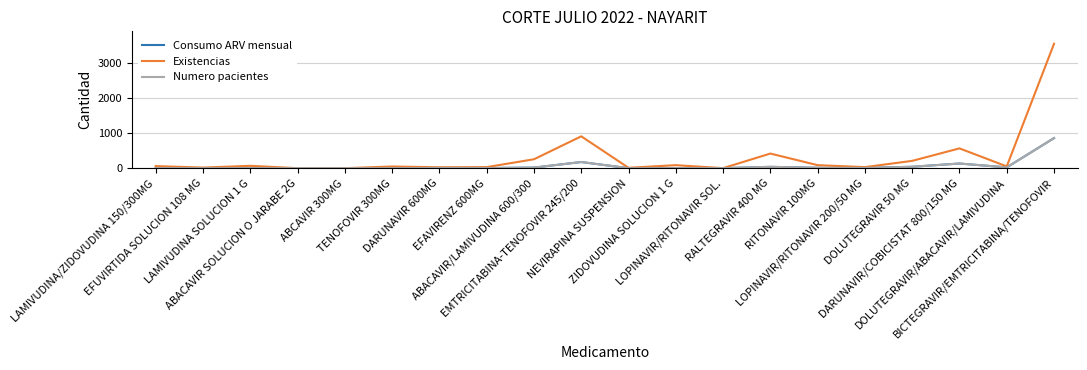

Rank the series by their maximum value, from lowest to highest.

Consumo ARV mensual, Numero pacientes, Existencias